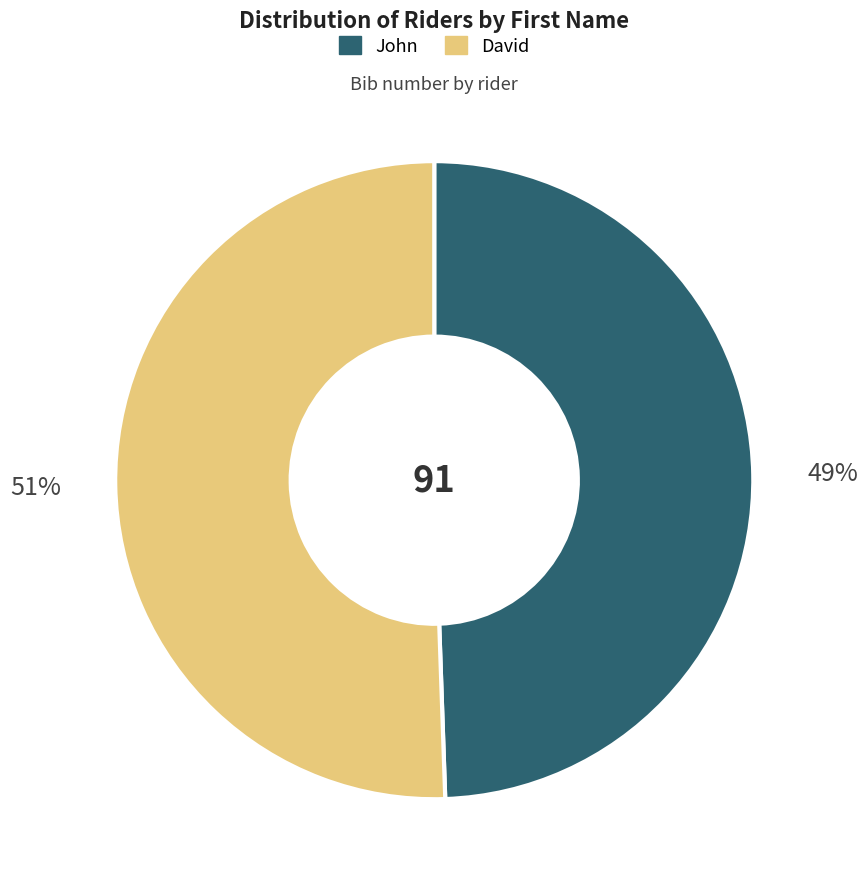

The David slice represents 42% of the pie. True or false?

False